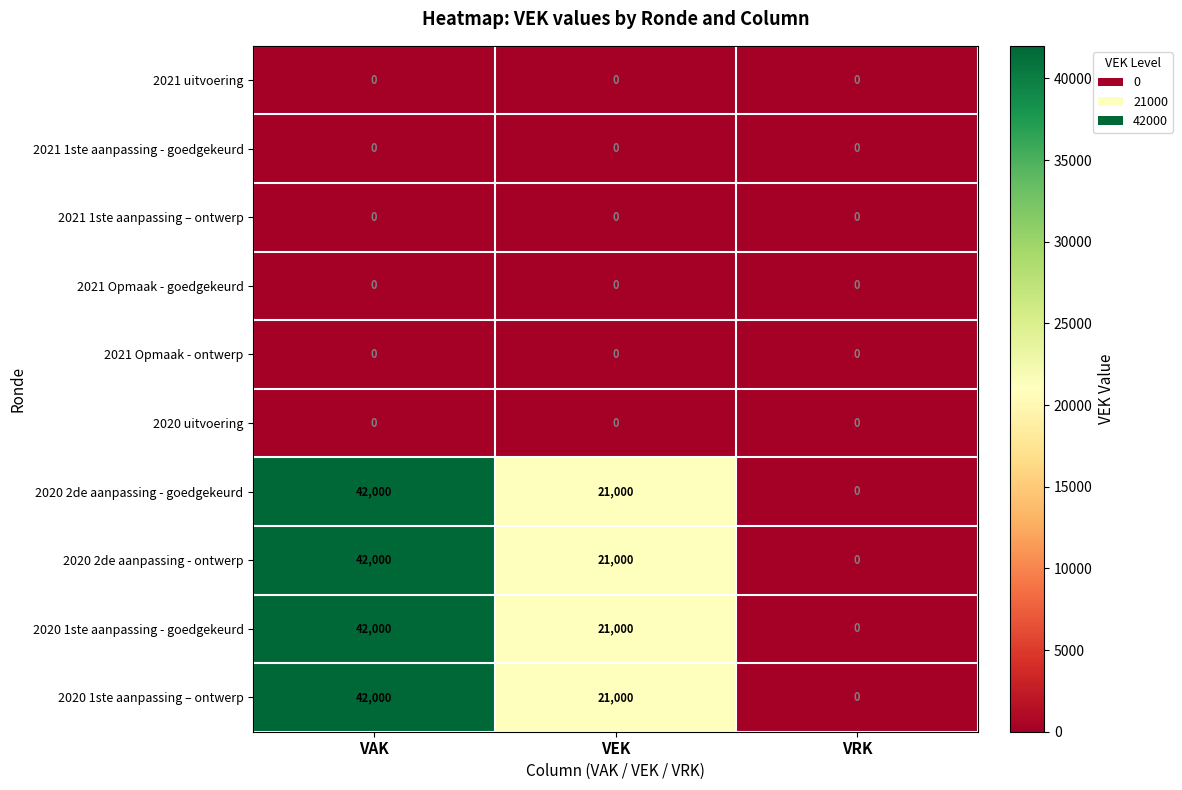

The value of 2021 1ste aanpassing – ontwerp at VAK is 0. True or false?

True